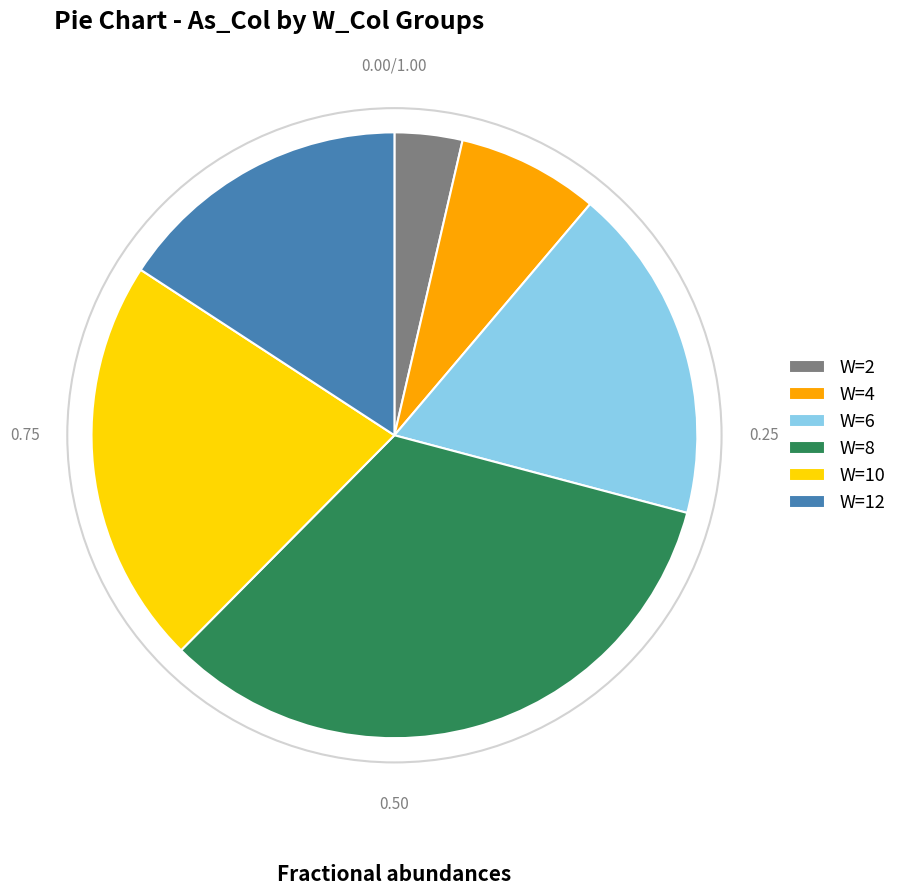

Combined, do W=2 and W=10 account for over 50%?

No